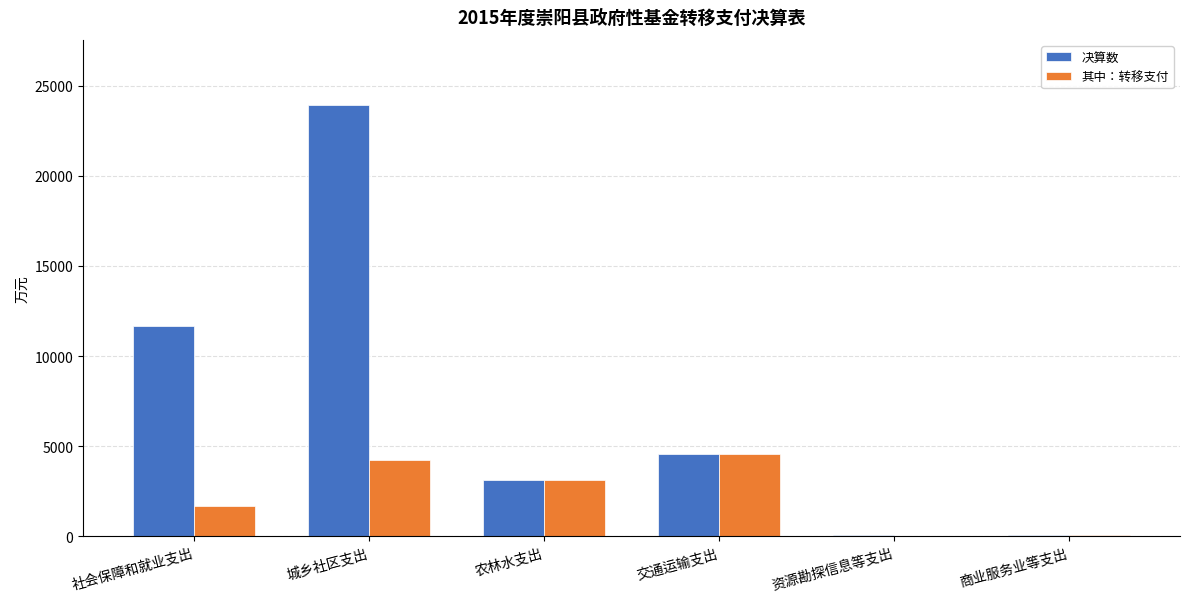

What is the average value of the 决算数 series?

7242